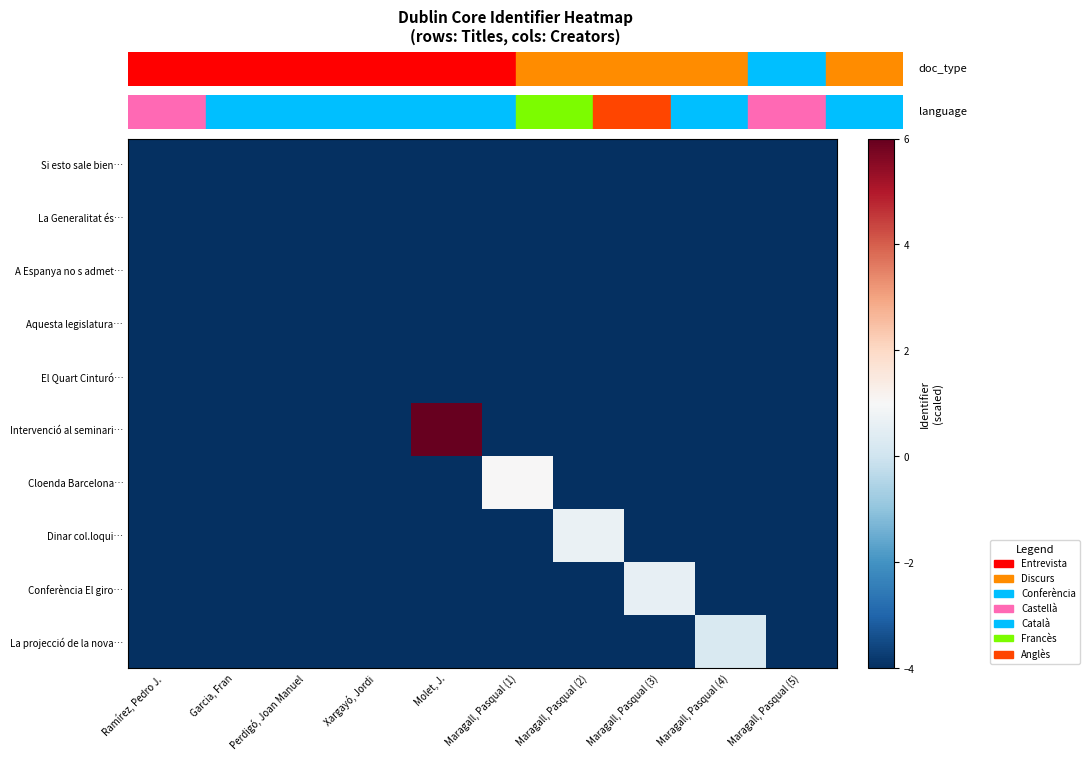

What is the maximum value shown in the chart?

6.0